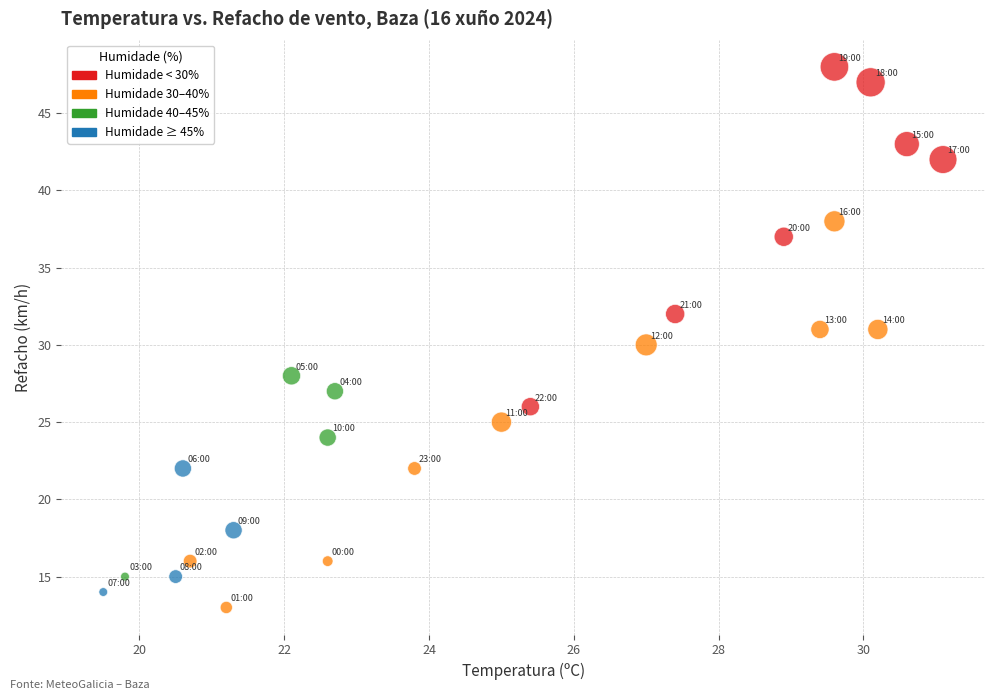

What is the range of Y values (max minus min)?

35